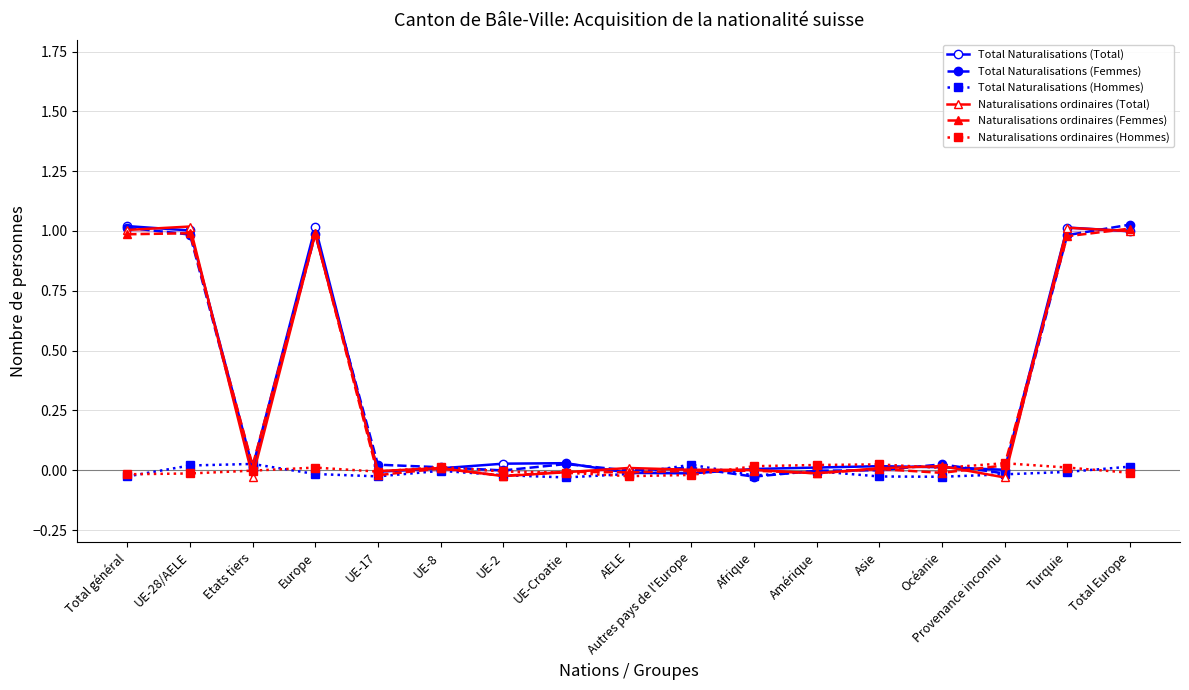

Rank the categories by Total Naturalisations (Femmes) value from lowest to highest.

Afrique, Provenance inconnu, Amérique, AELE, UE-2, Asie, Etats tiers, Autres pays de l'Europe, UE-8, UE-17, Océanie, UE-Croatie, Turquie, UE-28/AELE, Europe, Total général, Total Europe